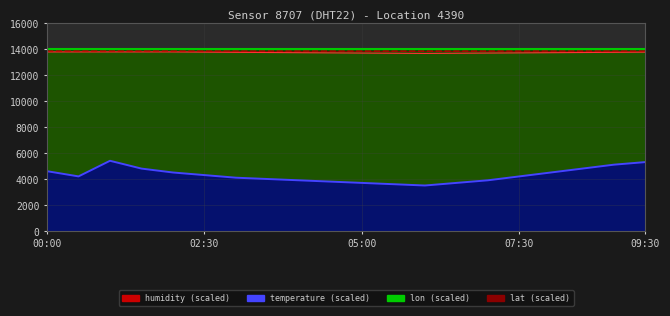

At which category is the sum across all series the highest?

01:00